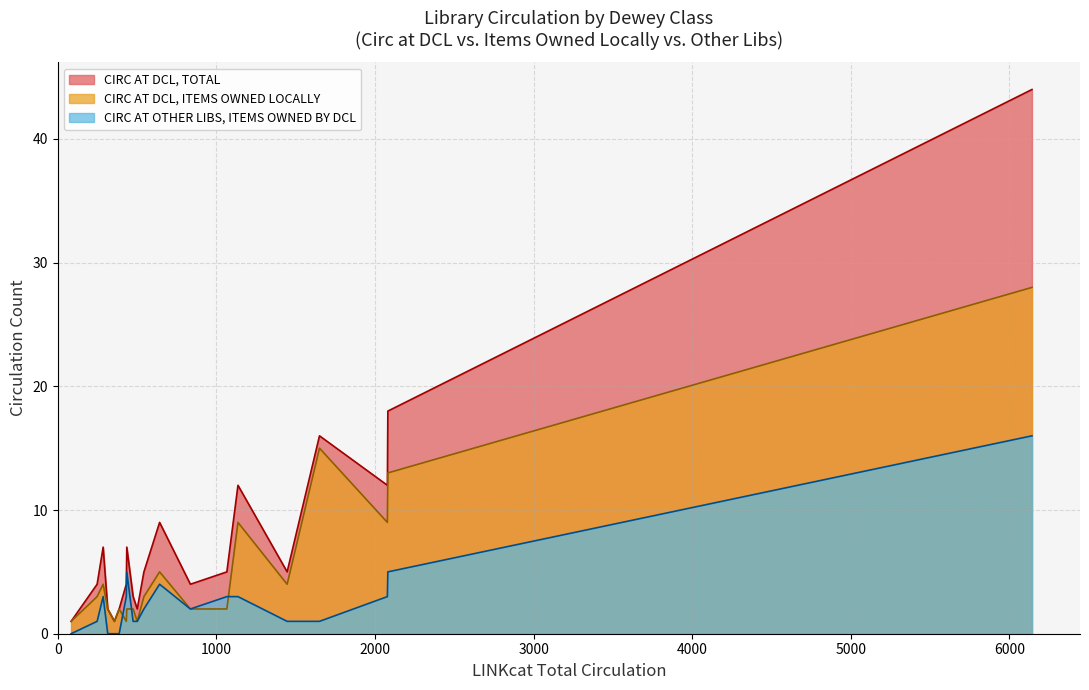

True or false: CIRC AT DCL, TOTAL and CIRC AT DCL, ITEMS OWNED LOCALLY cross at least once.

False